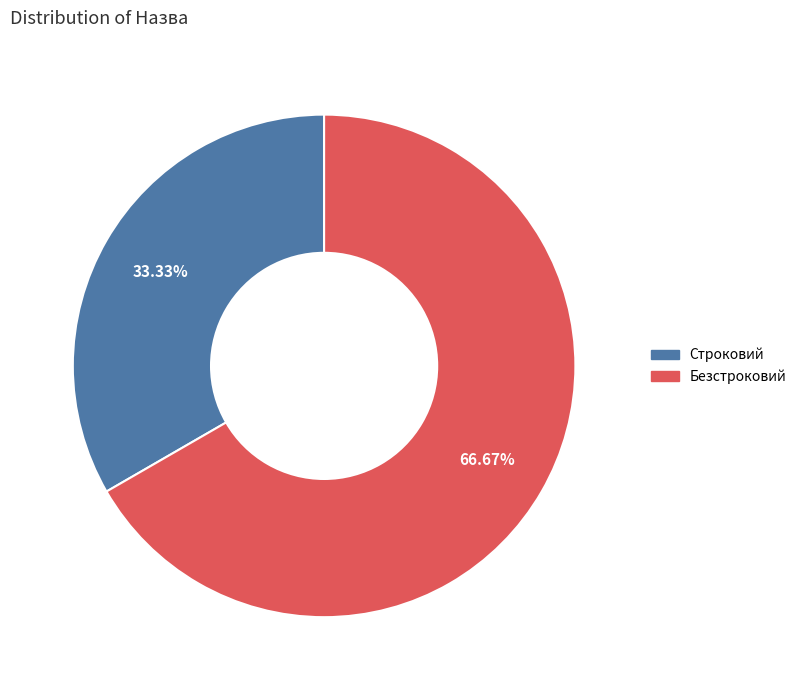

To the nearest percent, what is the average slice percentage?

50%